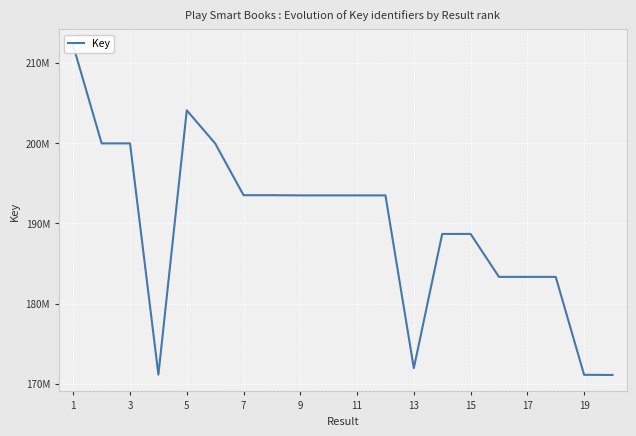

The value at 9 is 60246199. True or false?

False